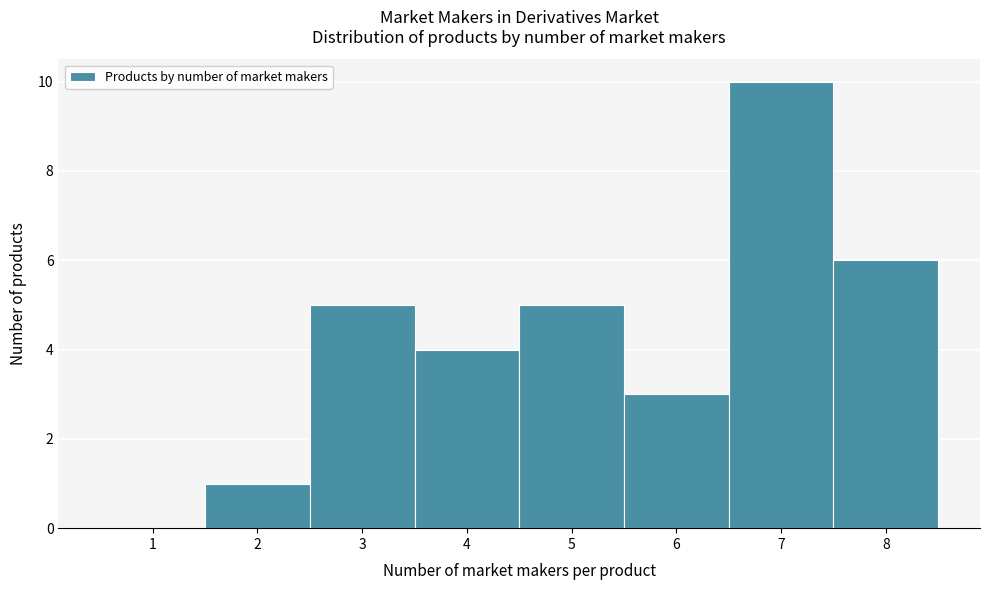

How tall is the bar that spans 3.5 to 4.5 on the x-axis? The values are not printed on the chart, so give them approximately, as read against the axis.

4